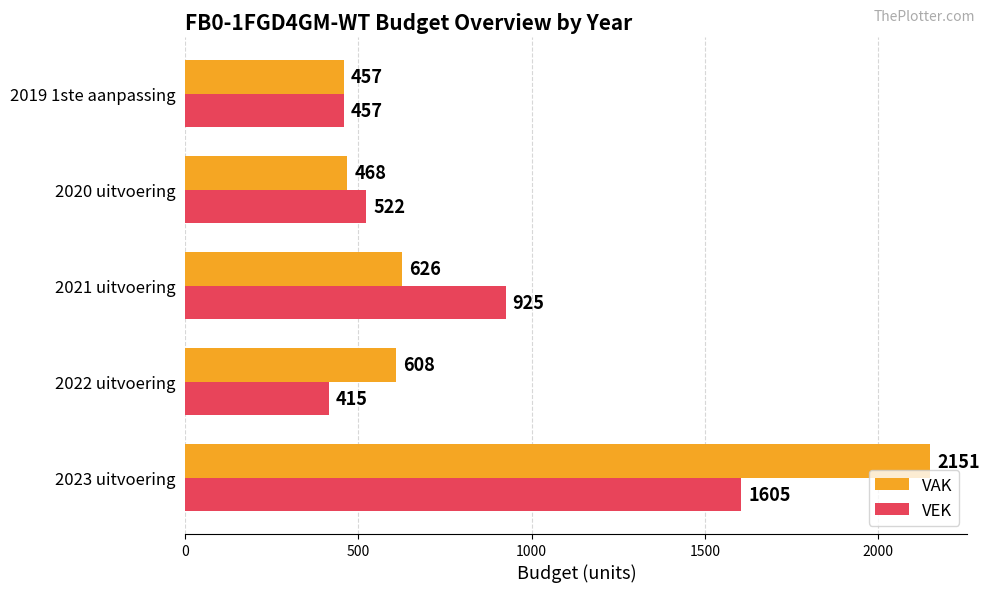

How many values in the VEK series are below 522?

2